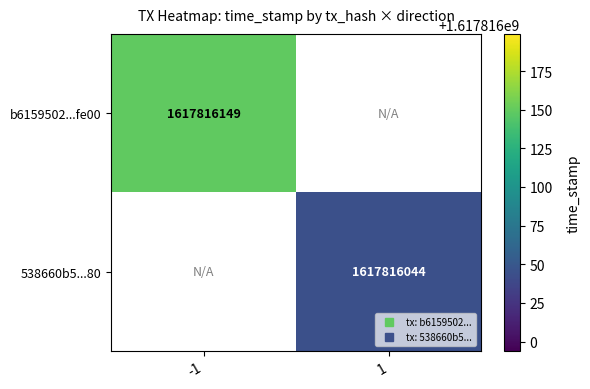

Reading right to left, transcribe all the data shown in this chart.

b6159502630a35647363297a091de416f80fe00: 1617816149	-1
538660b5bc6b1aeda8dad6386f20bf1caaeb280: 1617816044	1